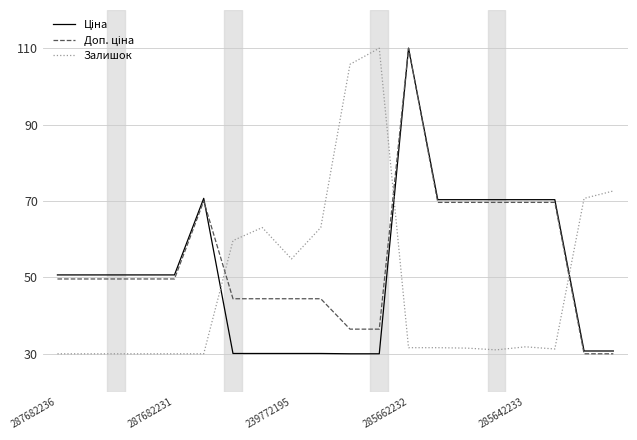

What is the maximum value shown in the chart?

110.0